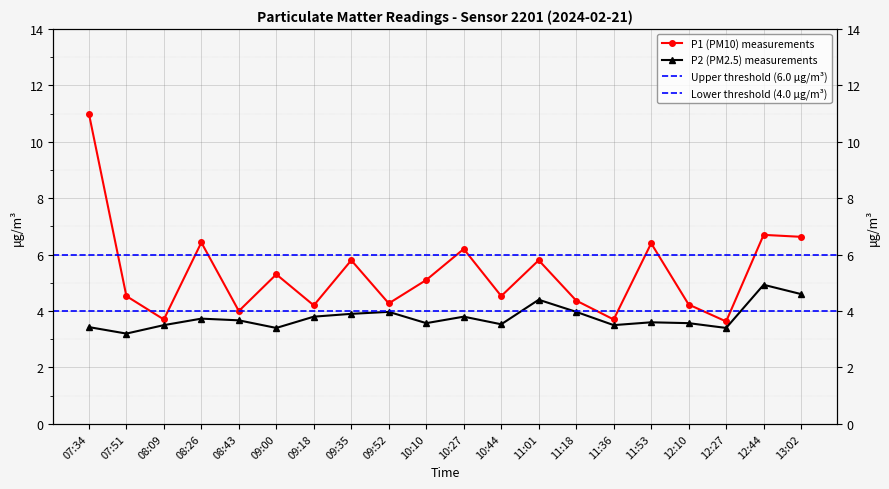

Where is P1 nearest to the value 7?

12:44